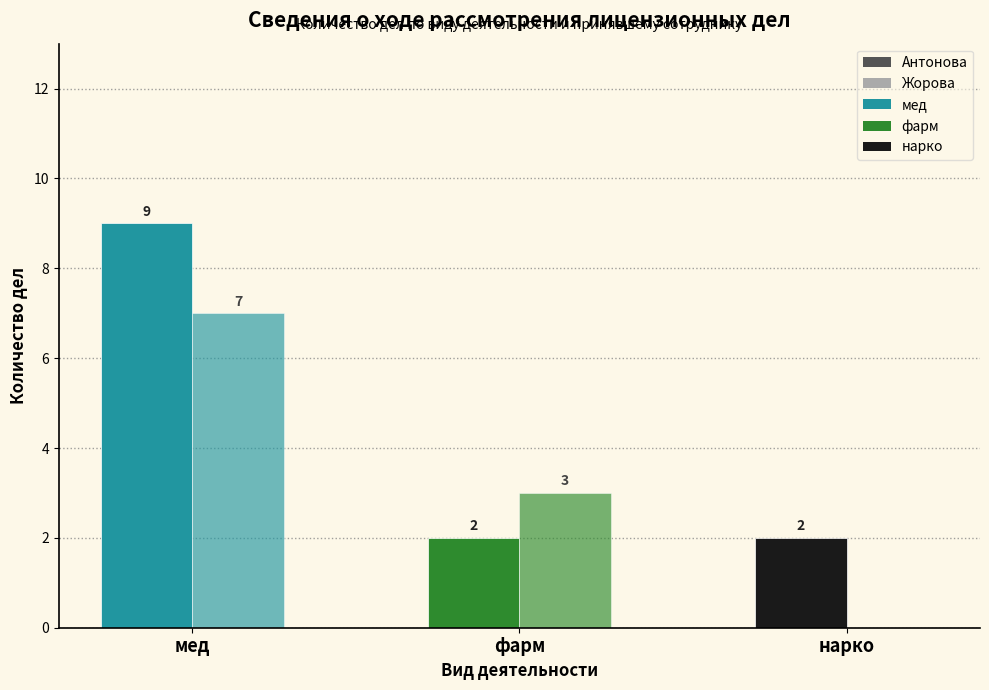

How many groups of bars are there?

3